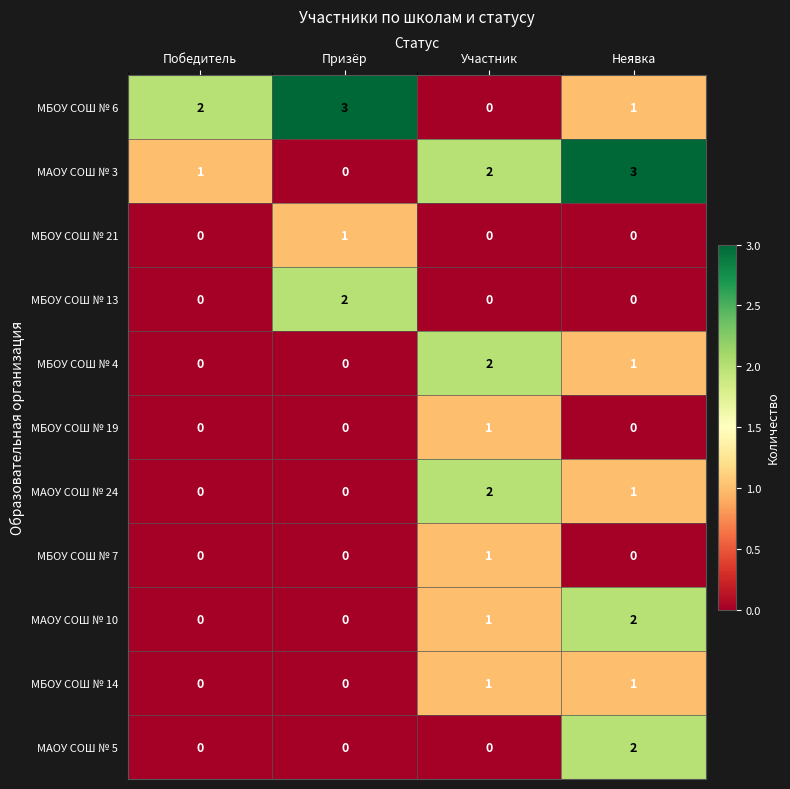

At which label is МБОУ СОШ № 6 closest to 1?

Неявка